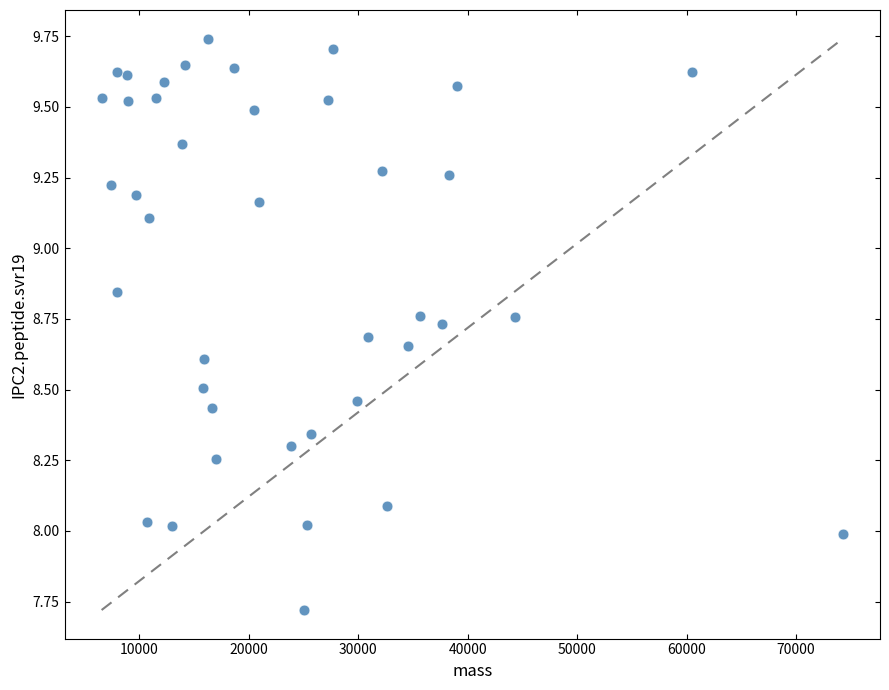

What is the range of Y values (max minus min)?

2.0